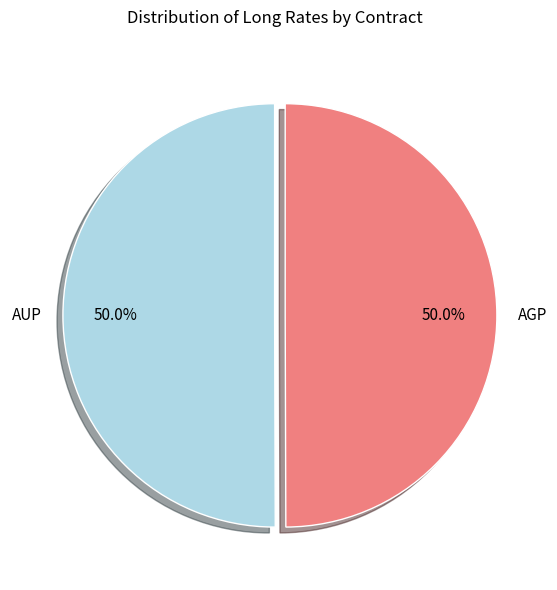

To the nearest percent, what percentage of the pie is AGP?

50%